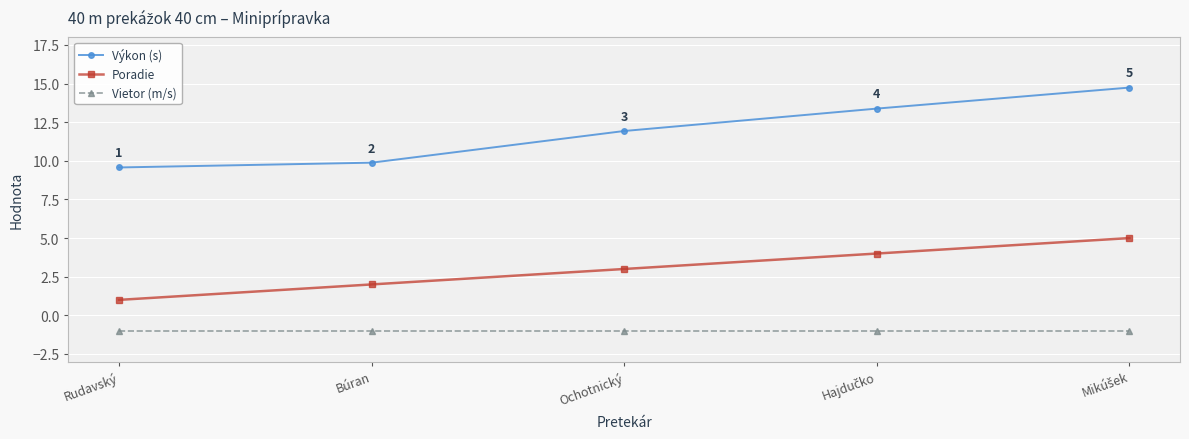

Rank the series by their average value, from lowest to highest.

Vietor (m/s), Poradie, Výkon (s)